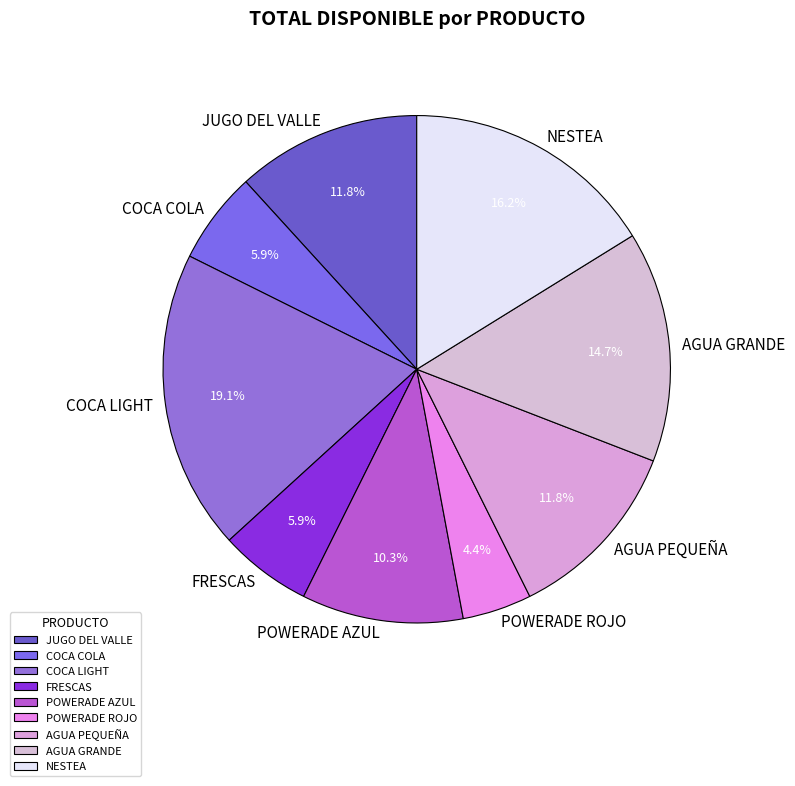

The JUGO DEL VALLE slice represents 12% of the pie. True or false?

True